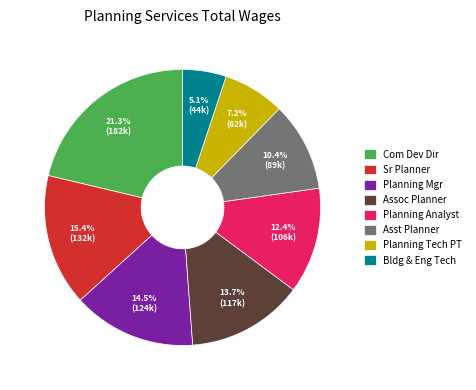

Combined, what portion of the pie is Bldg & Eng Tech and Asst Planner?

15.5%